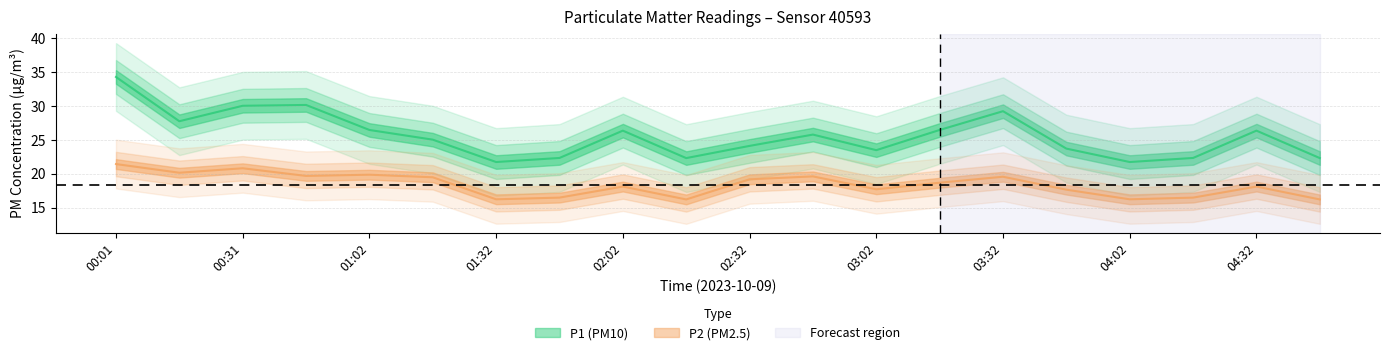

Which category has the lowest value in the P1 series?

01:32